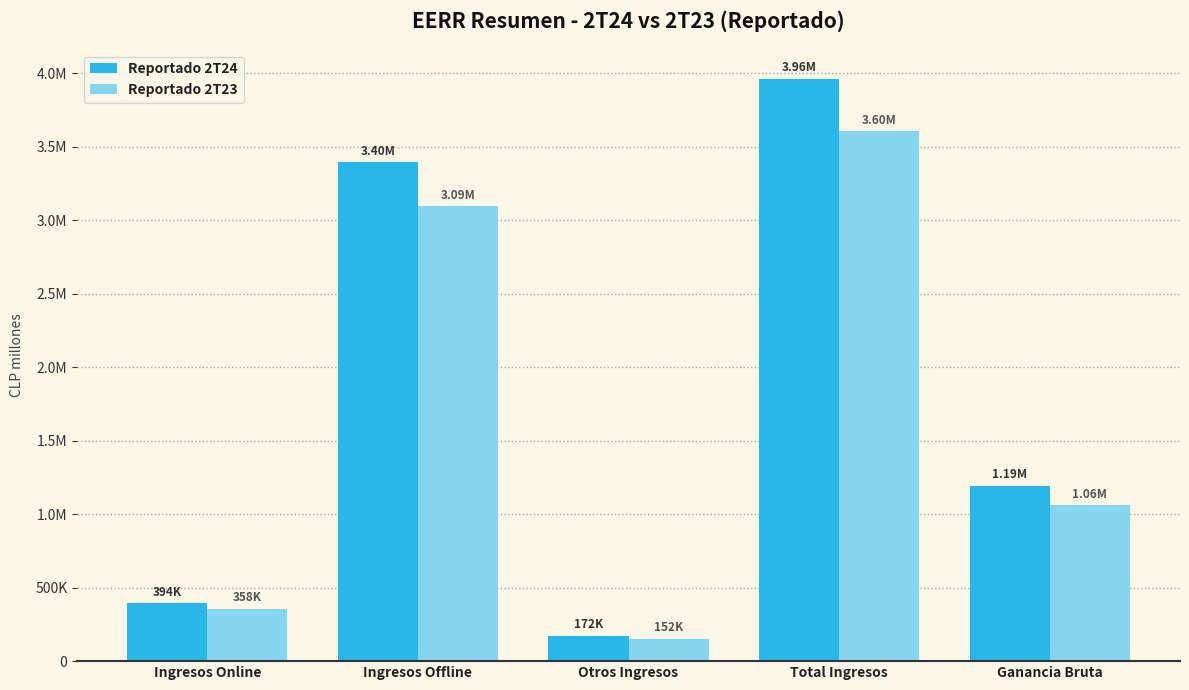

Reading left to right, what are all the values shown in this chart?

Reportado 2T24: 394469.9	3396421.2	171915.4	3962806.5	1194583.5
Reportado 2T23: 357564.7	3094849.3	152169.6	3604583.6	1059494.7